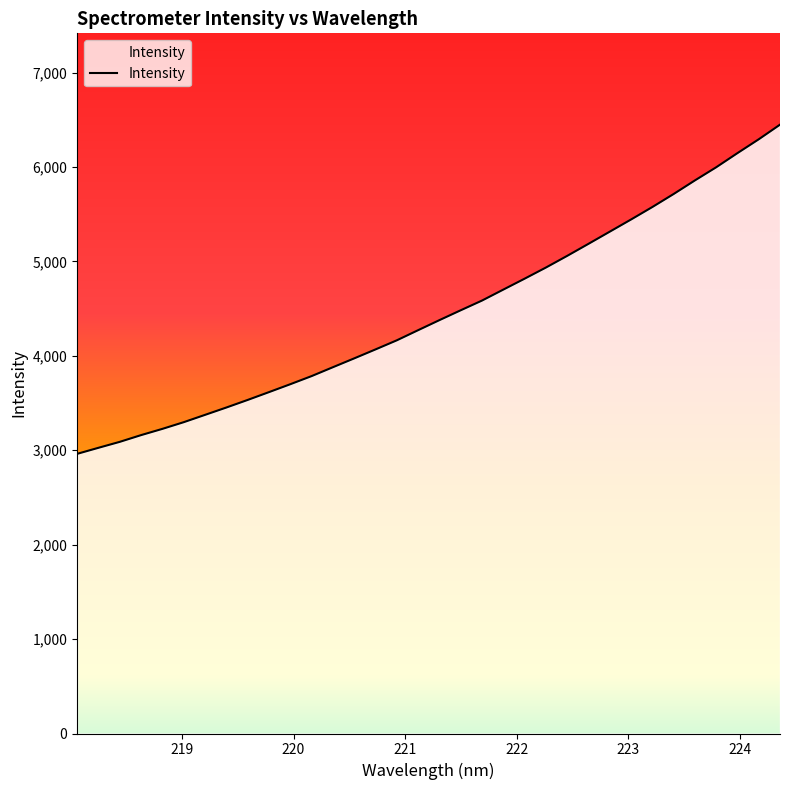

What is the maximum value shown in the chart?

6447.8